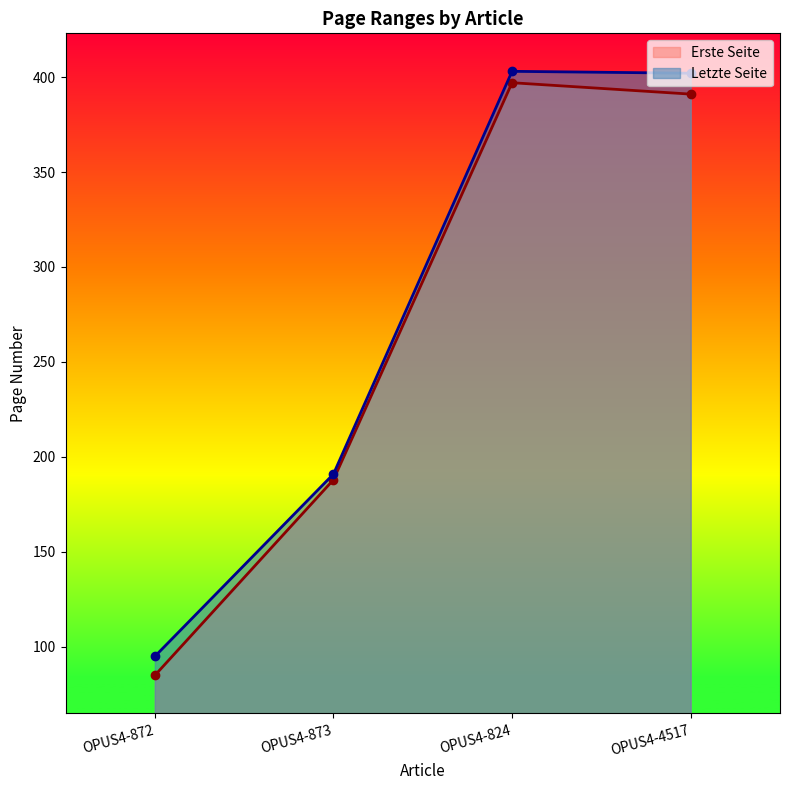

At how many categories does at least one series exceed 370?

2